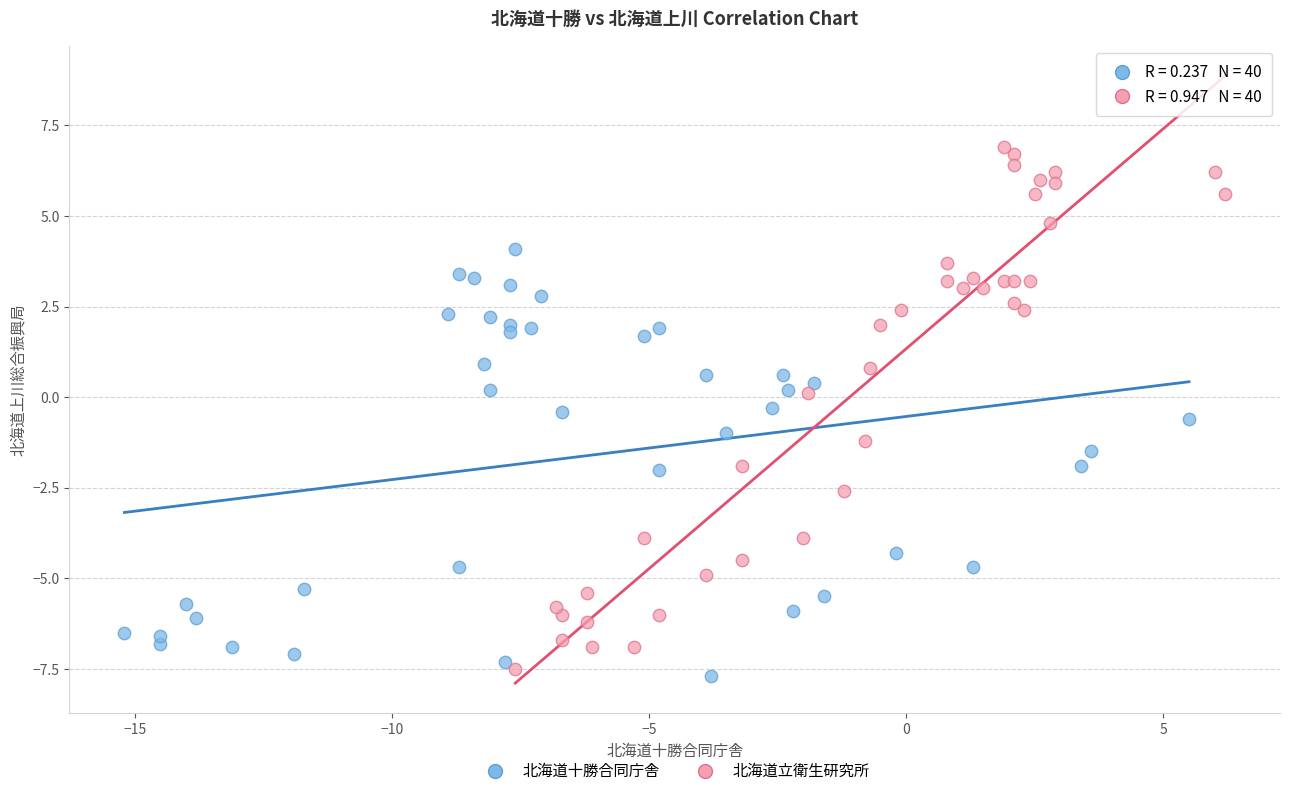

Which series reaches the maximum Y coordinate?

北海道立衛生研究所